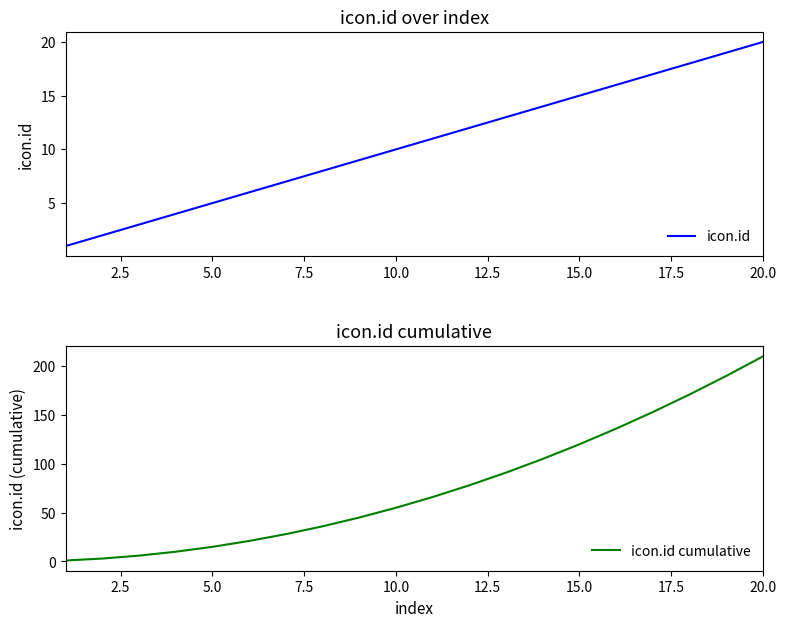

Which category has the highest value in the icon.id cumulative series?

20.0